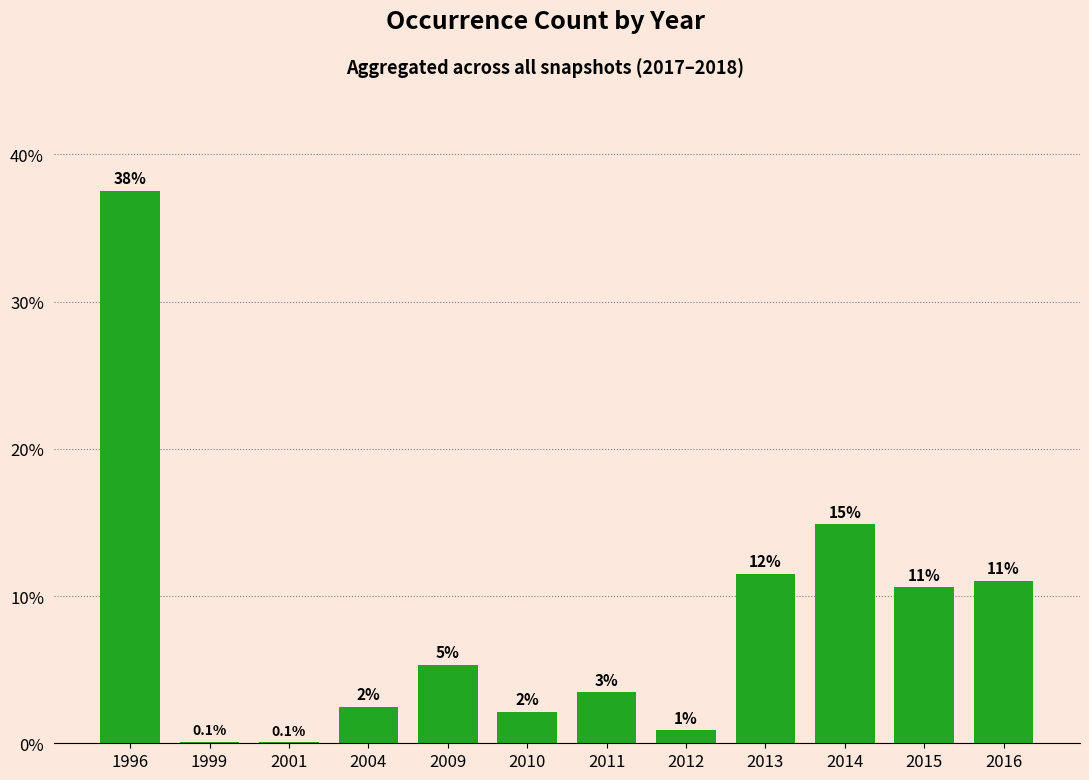

What is the value of the 6th bar from the left?

2.1